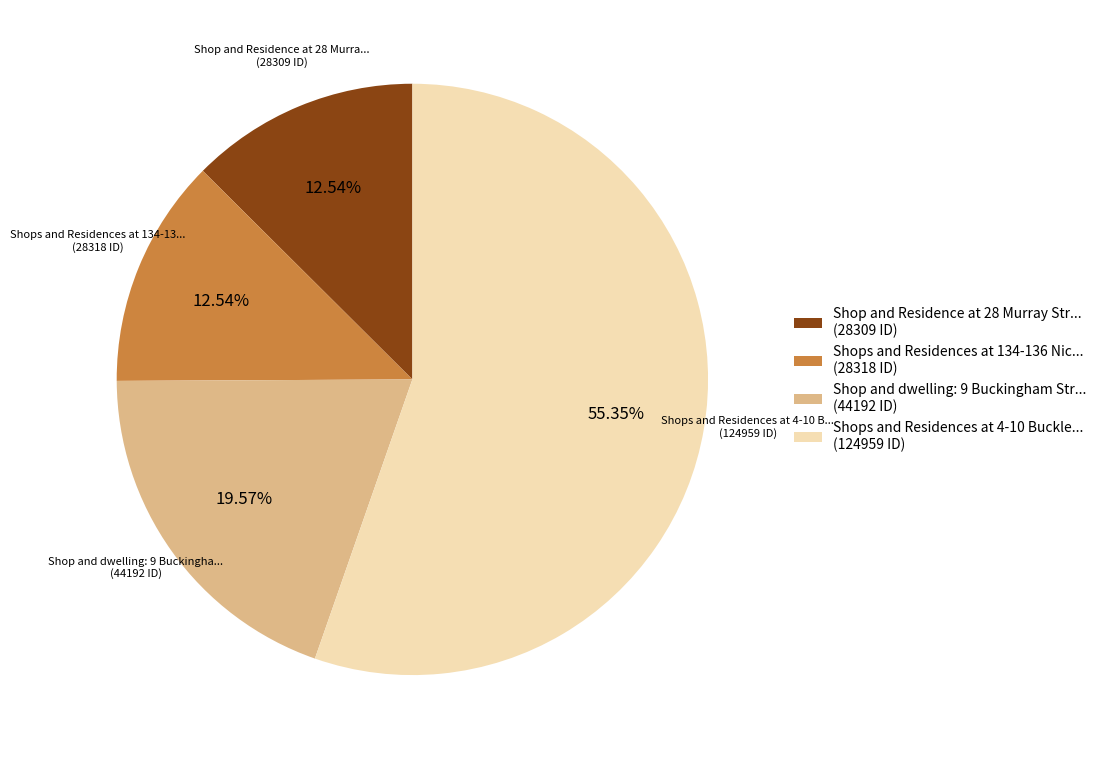

Do Shops and Residences at 134-136 Nic... (28318 ID) and Shop and dwelling: 9 Buckingham Str... (44192 ID) together represent more than half of the pie?

No